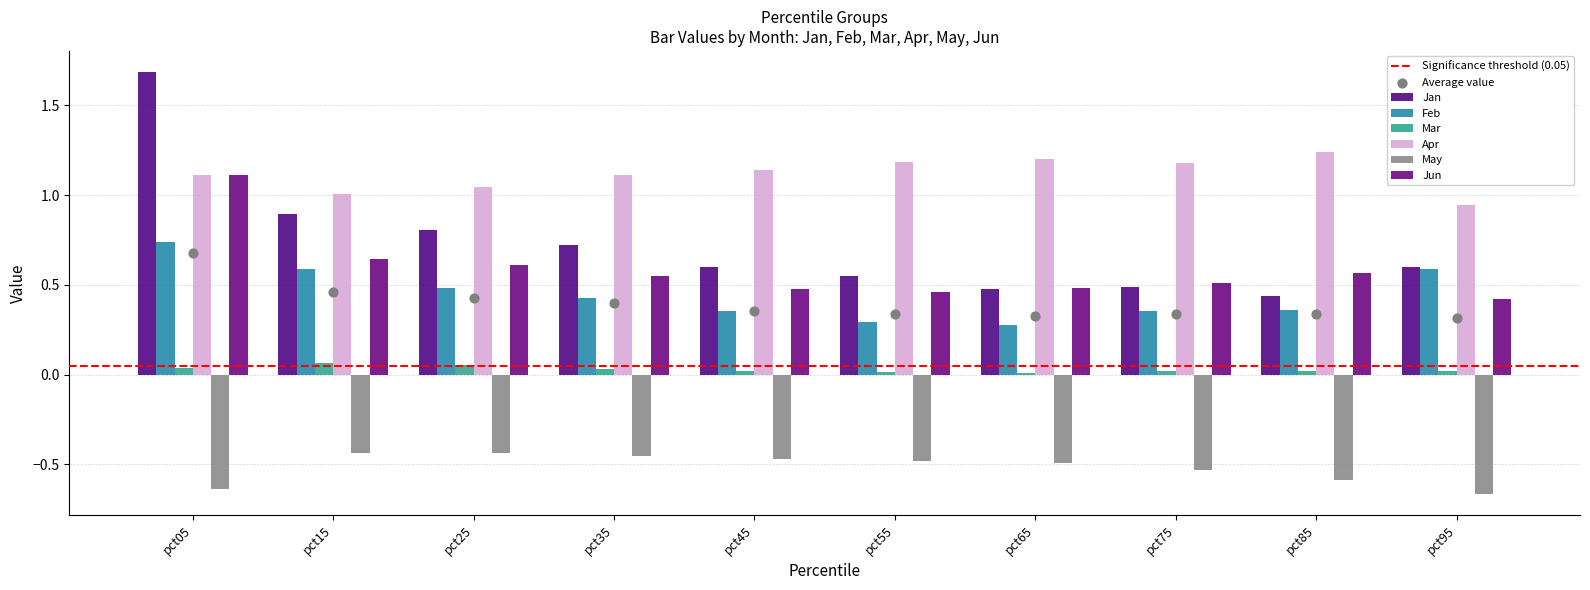

At how many categories does at least one series exceed 0?

10